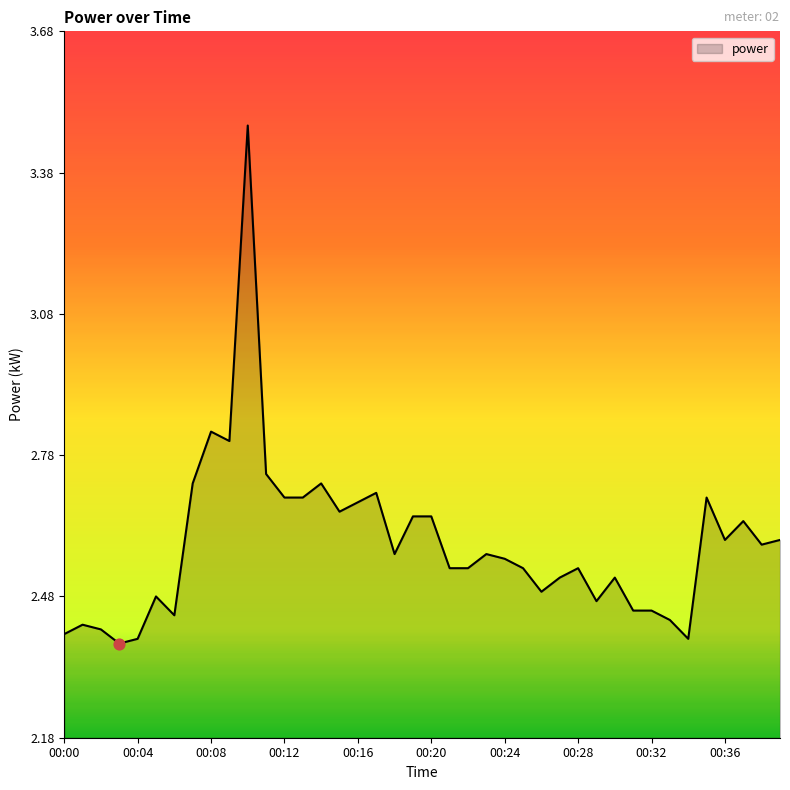

What is the difference between the maximum and minimum values?

1.1